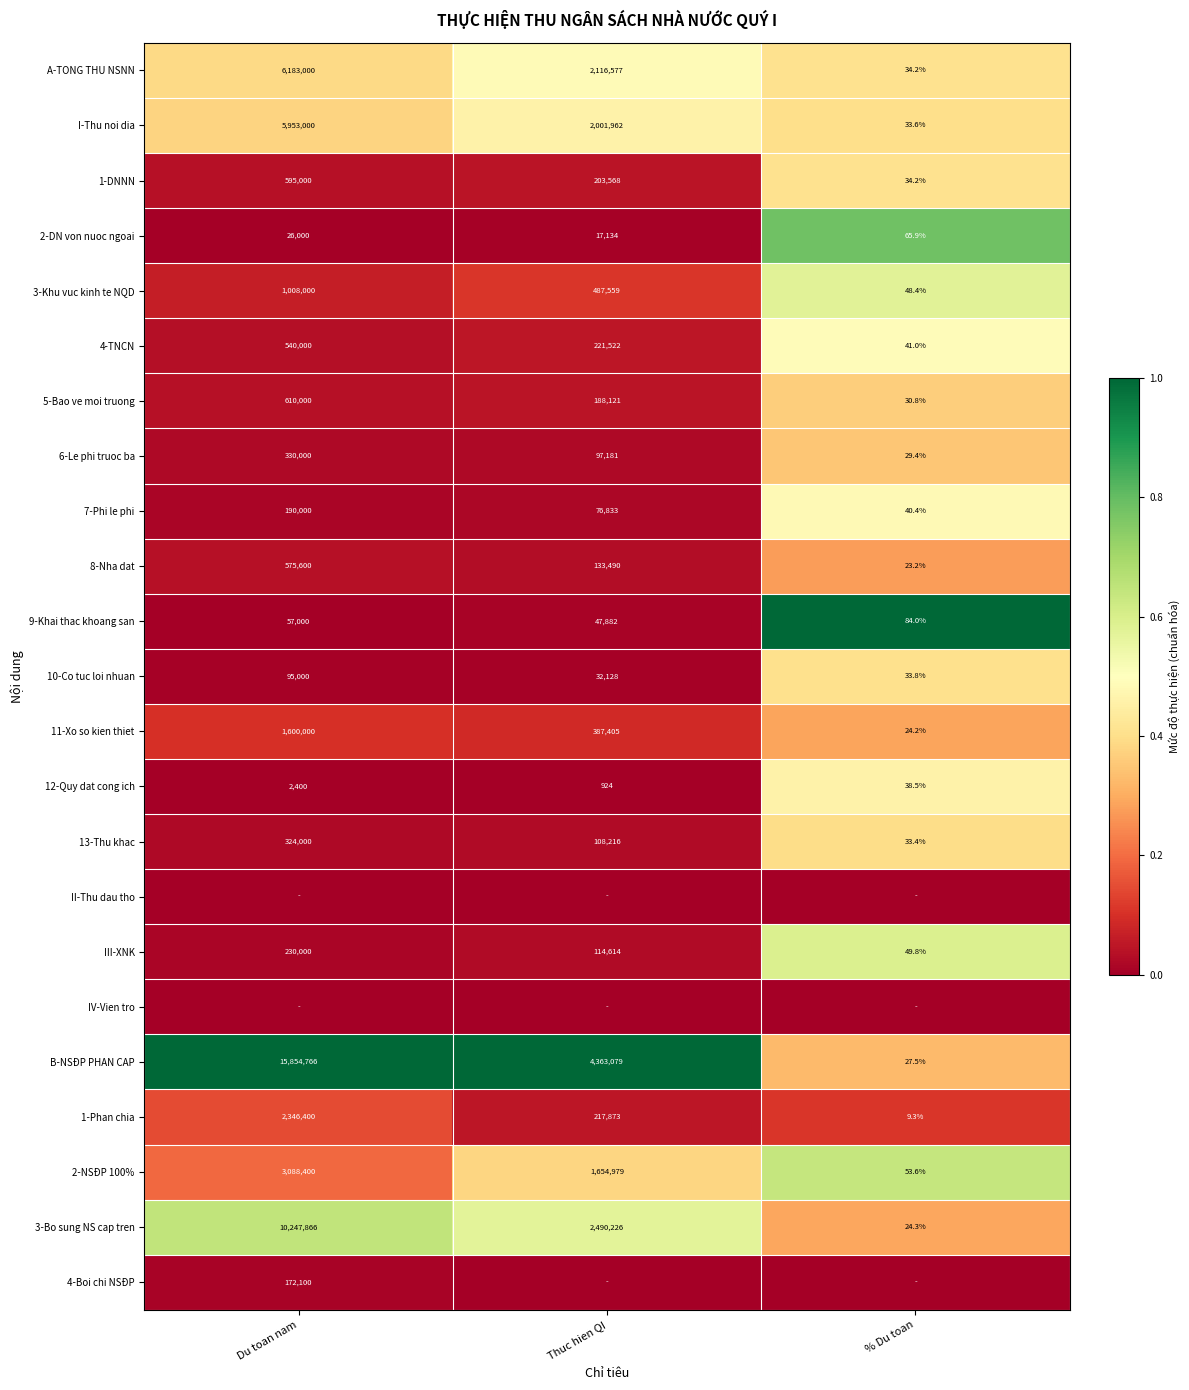

Rank the categories by 2-DN von nuoc ngoai value from highest to lowest.

Du toan nam, Thuc hien QI, % Du toan